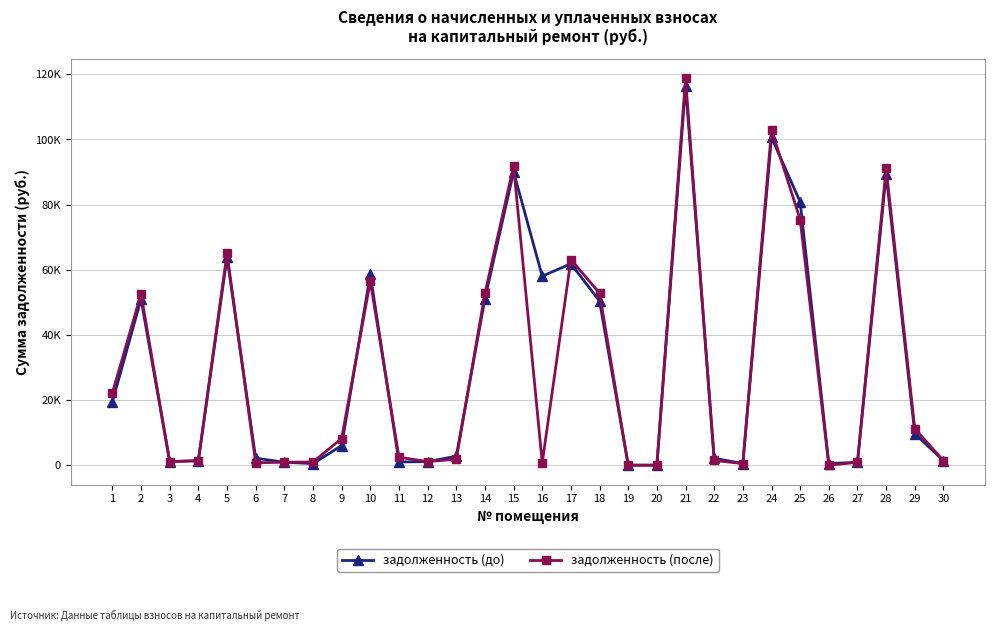

What is the total value across all series at 2?

103550.7